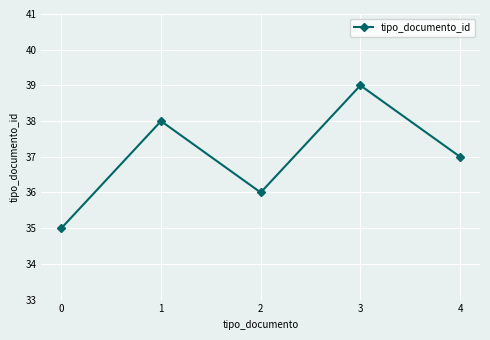

What is the value of the 1st point from the left?

35